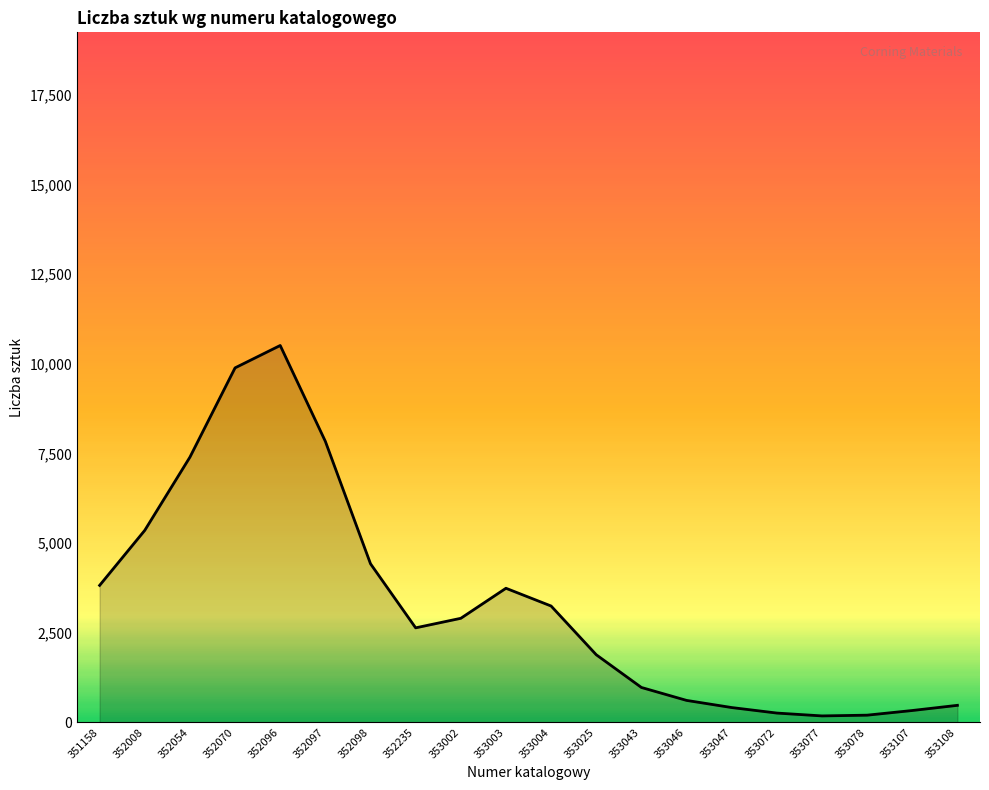

How many lines are shown in the chart?

1